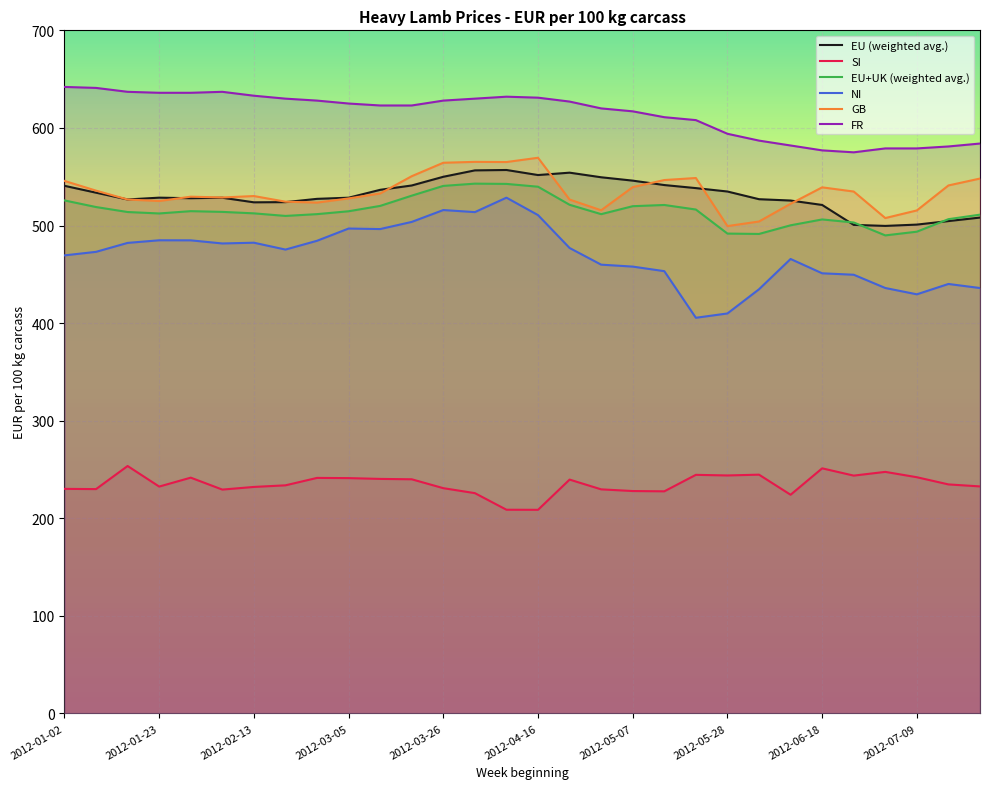

How many lines are shown in the chart?

6